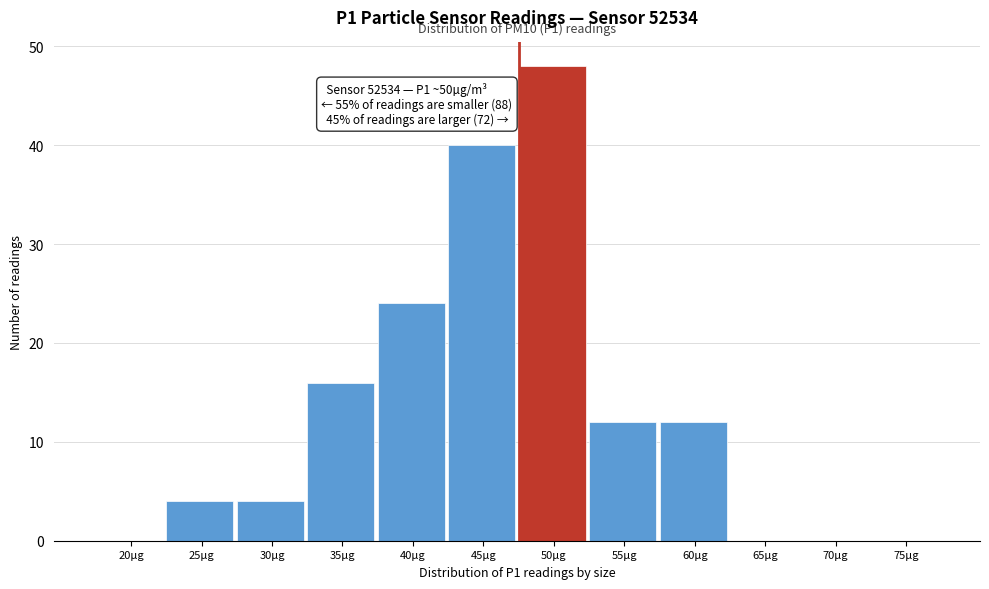

Reading right to left, transcribe all the data shown in this chart.

75µg=0	70µg=0	65µg=0	60µg=12	55µg=12	50µg=48	45µg=40	40µg=24	35µg=16	30µg=4	25µg=4	20µg=0